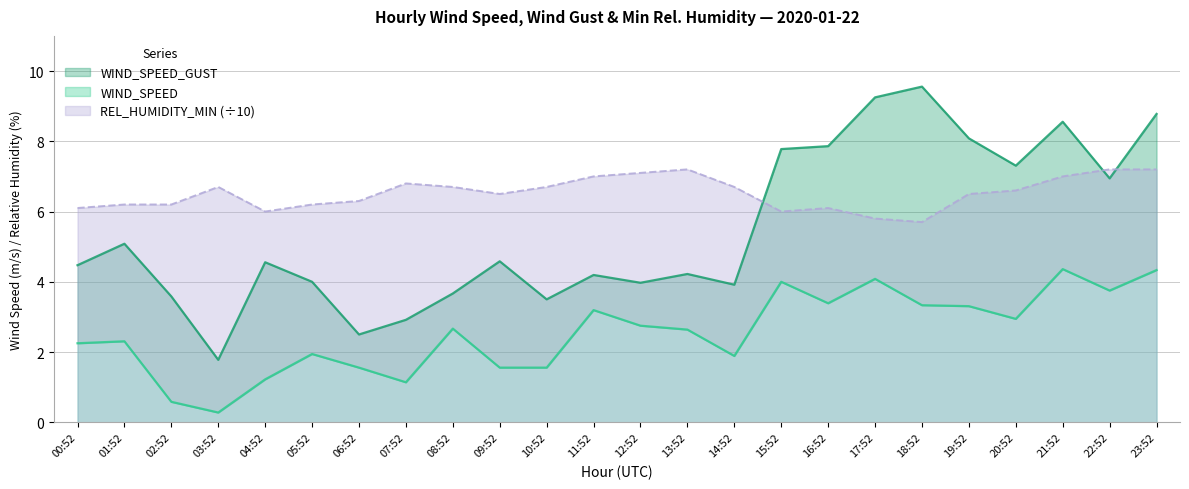

Rank the series by their average value, from highest to lowest.

REL_HUMIDITY_MIN, WIND_SPEED_GUST, WIND_SPEED